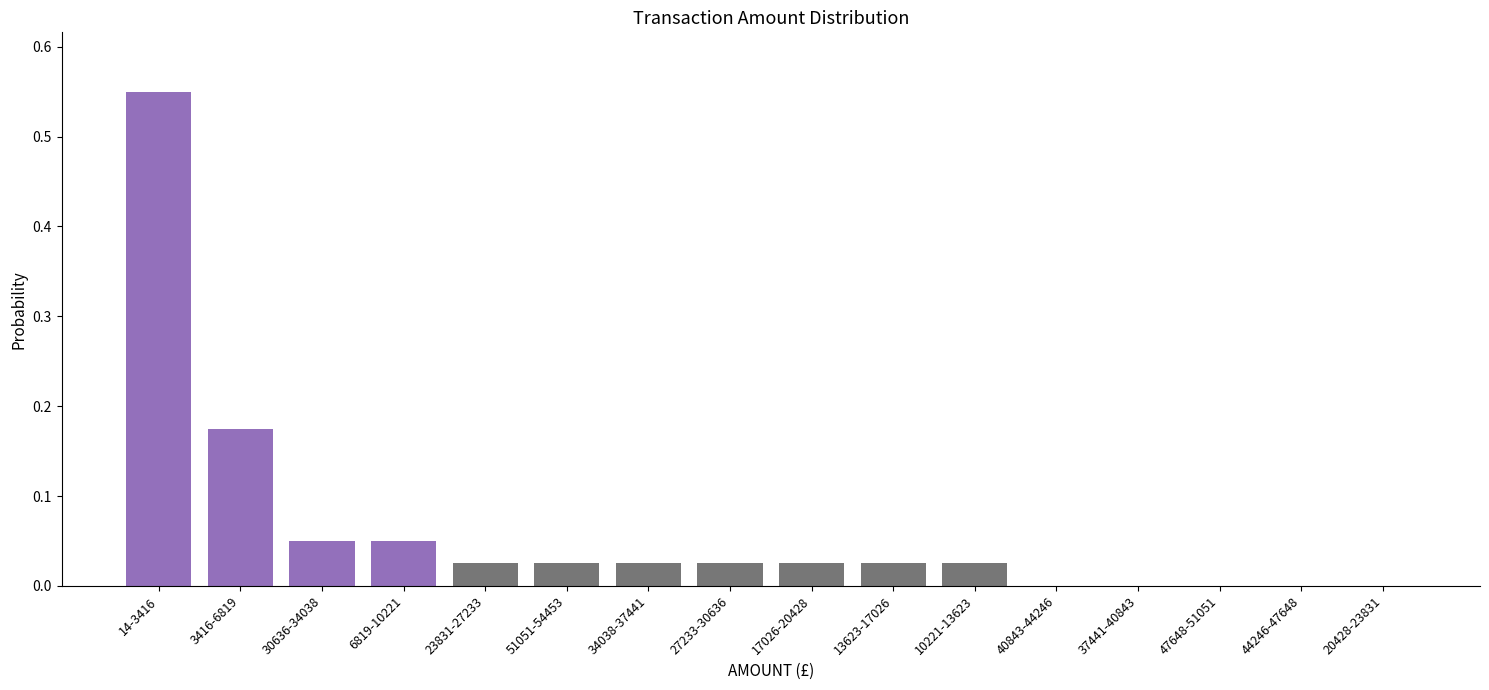

At which category does the chart reach its peak across all series?

14-3416